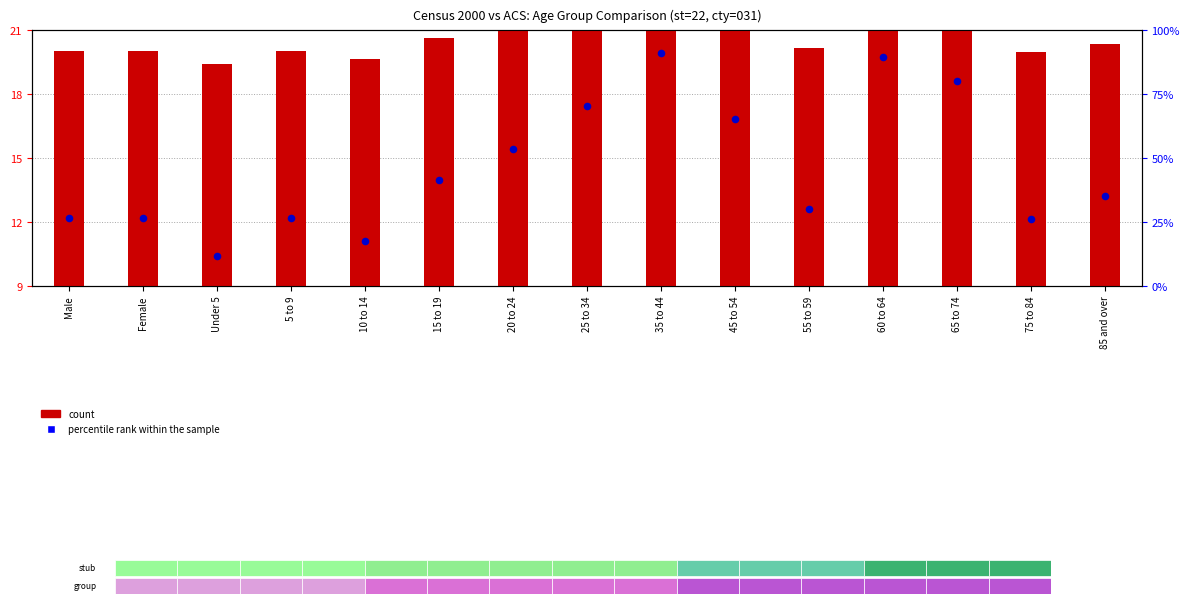

What are all the series names shown in the legend?

count, percentile rank within the sample